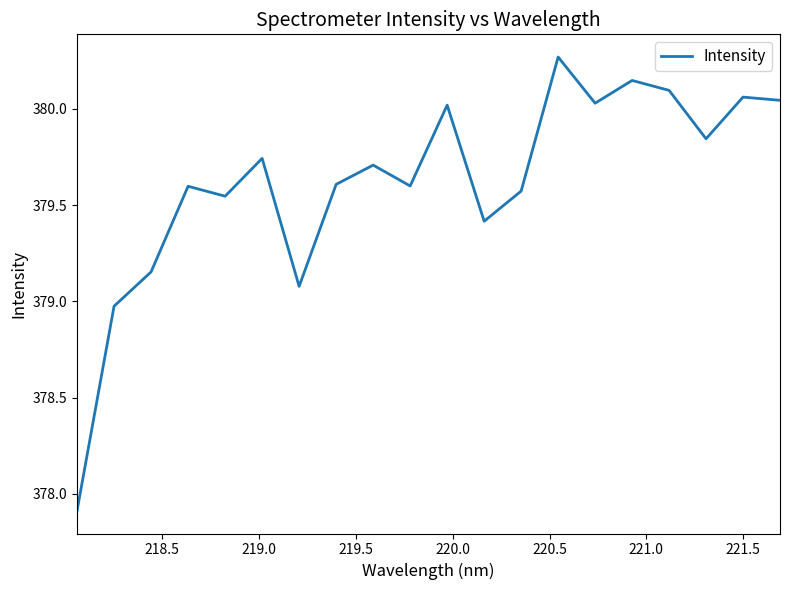

What is the smallest value displayed?

377.9